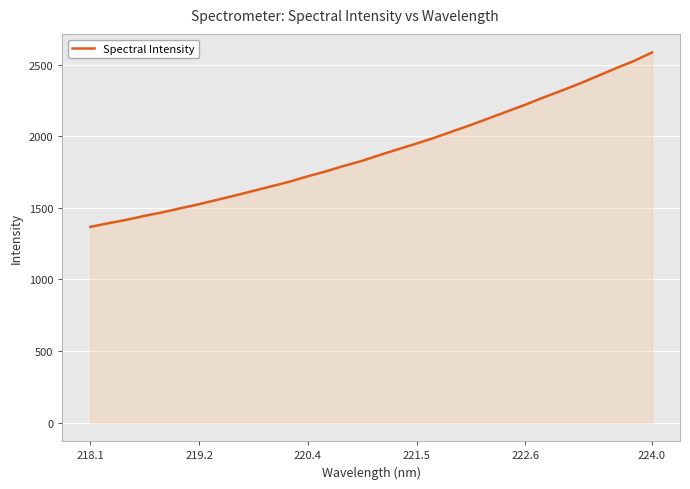

What is the minimum value shown in the chart?

1367.5